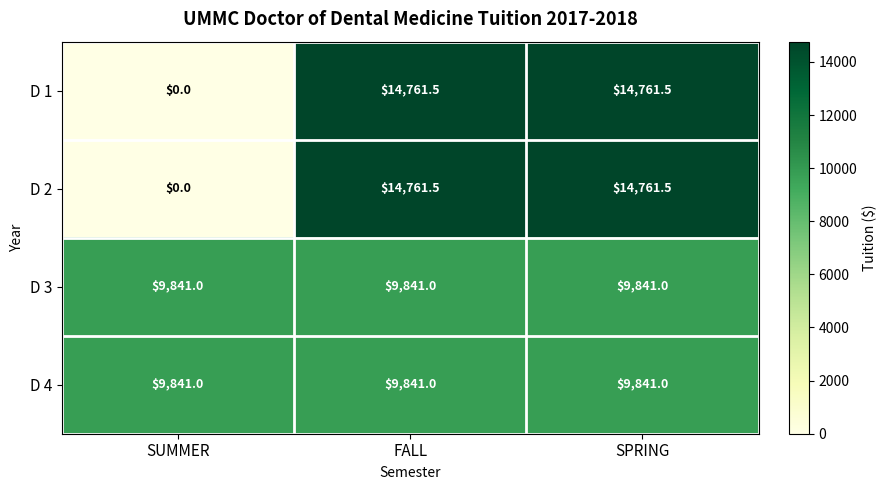

The value of D 4 at SUMMER is 16858.5. True or false?

False